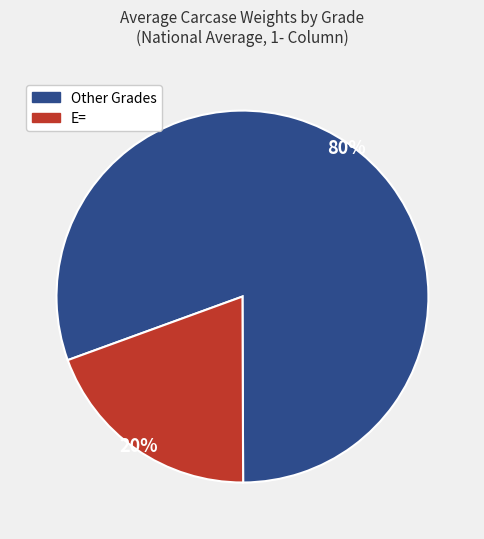

Rank the categories by value from lowest to highest.

E=, Other Grades